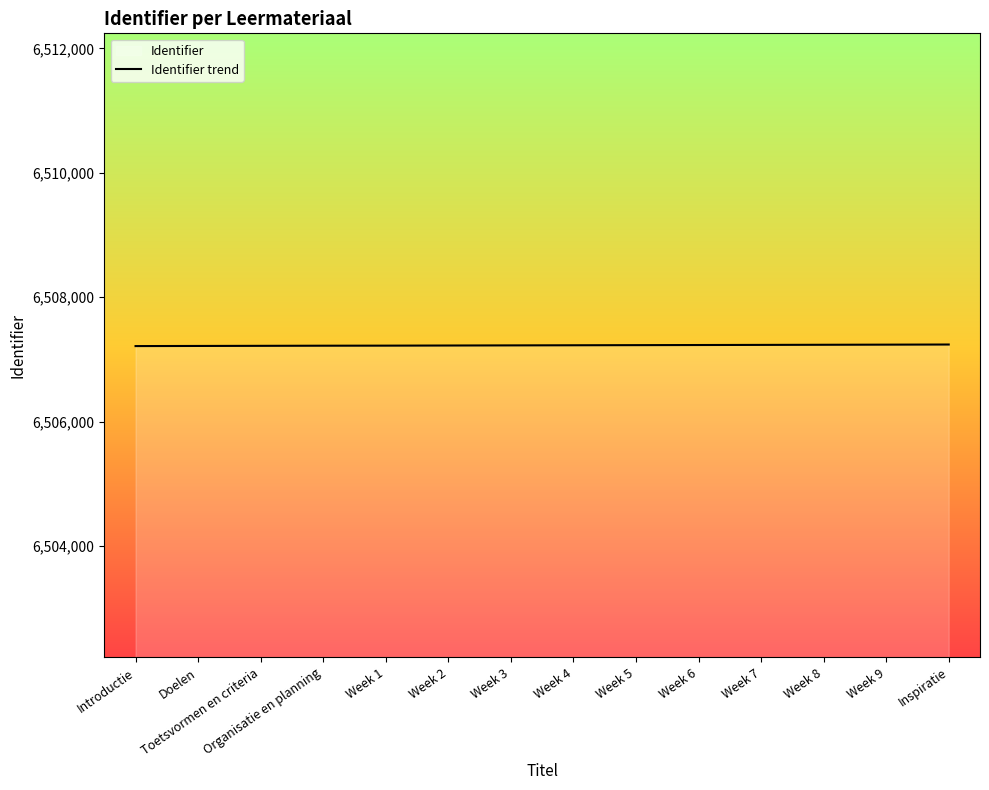

Does the chart display data point markers on the line(s)?

No